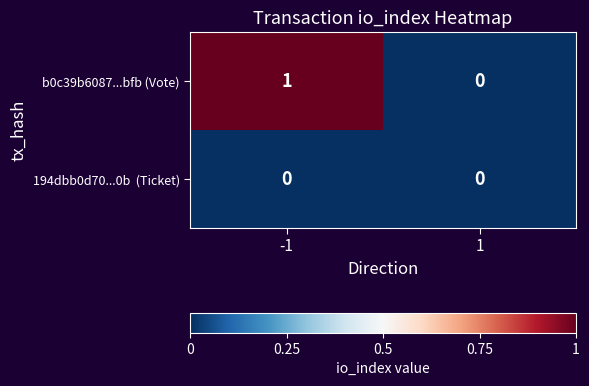

List the labels in order of b0c39b6087...bfb (Vote) value, largest first.

-1, 1